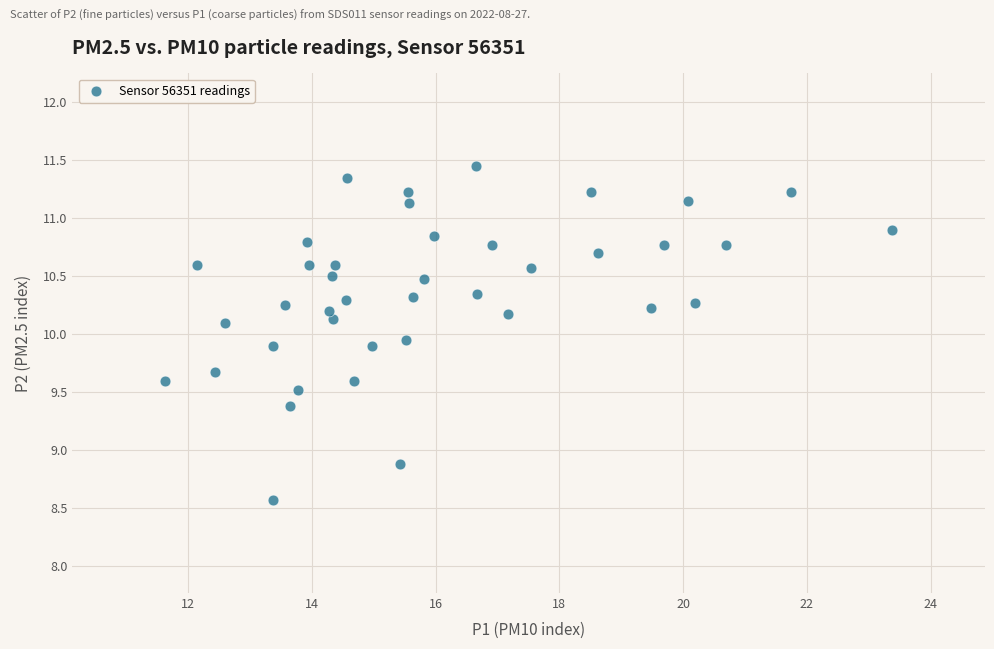

What is the range of Y values (max minus min)?

2.9